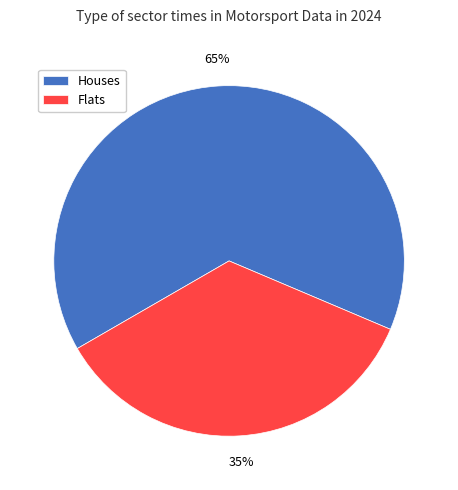

Is there a majority slice in this chart?

Yes